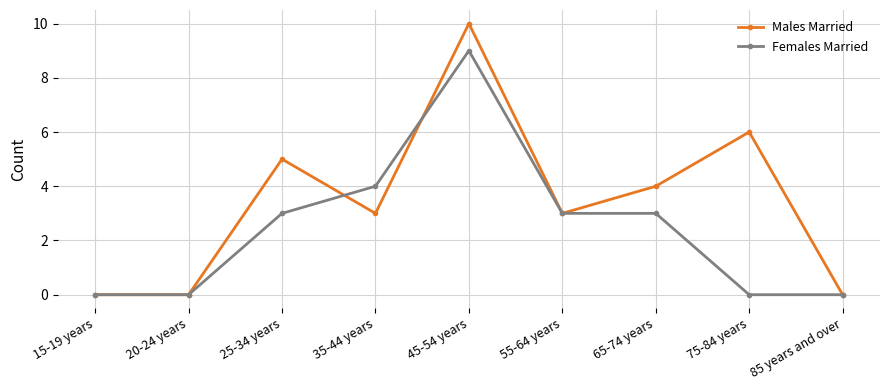

Does the chart display data point markers on the line(s)?

Yes